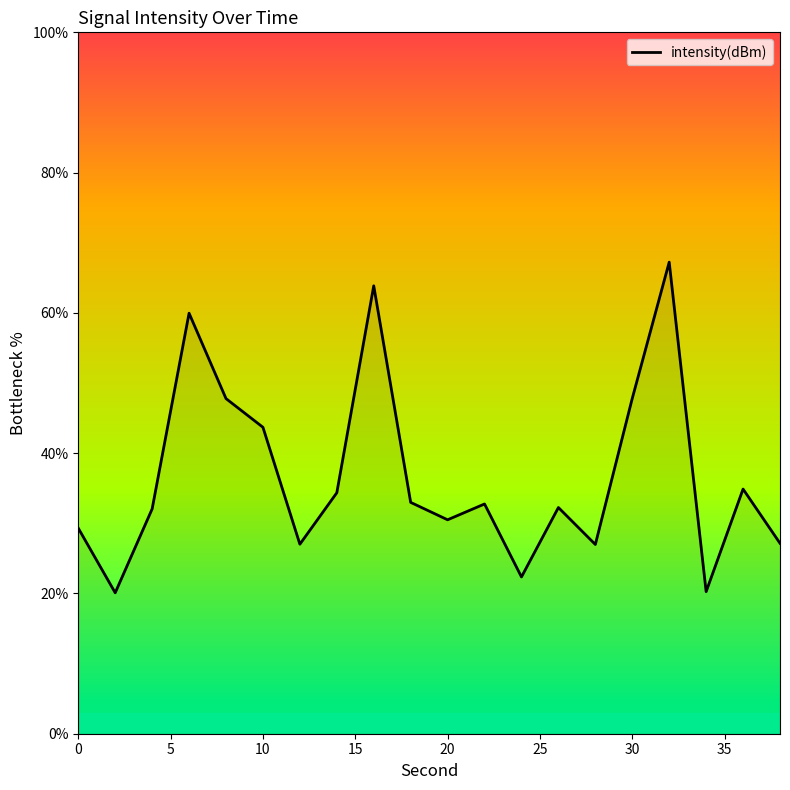

What is the greatest value displayed?

67.2